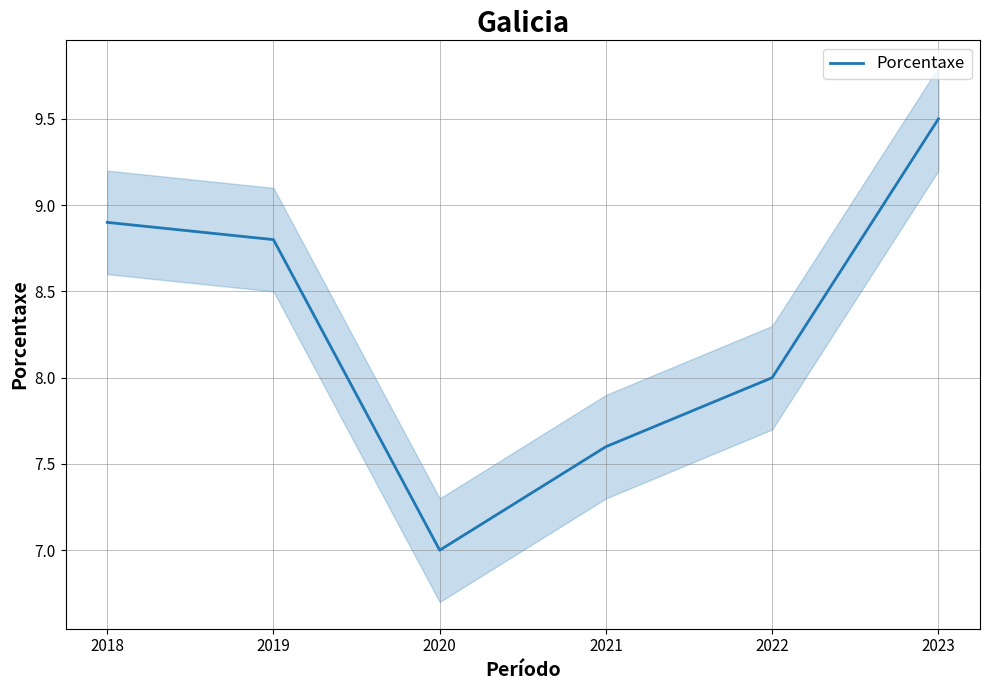

Where is the first local minimum?

2020